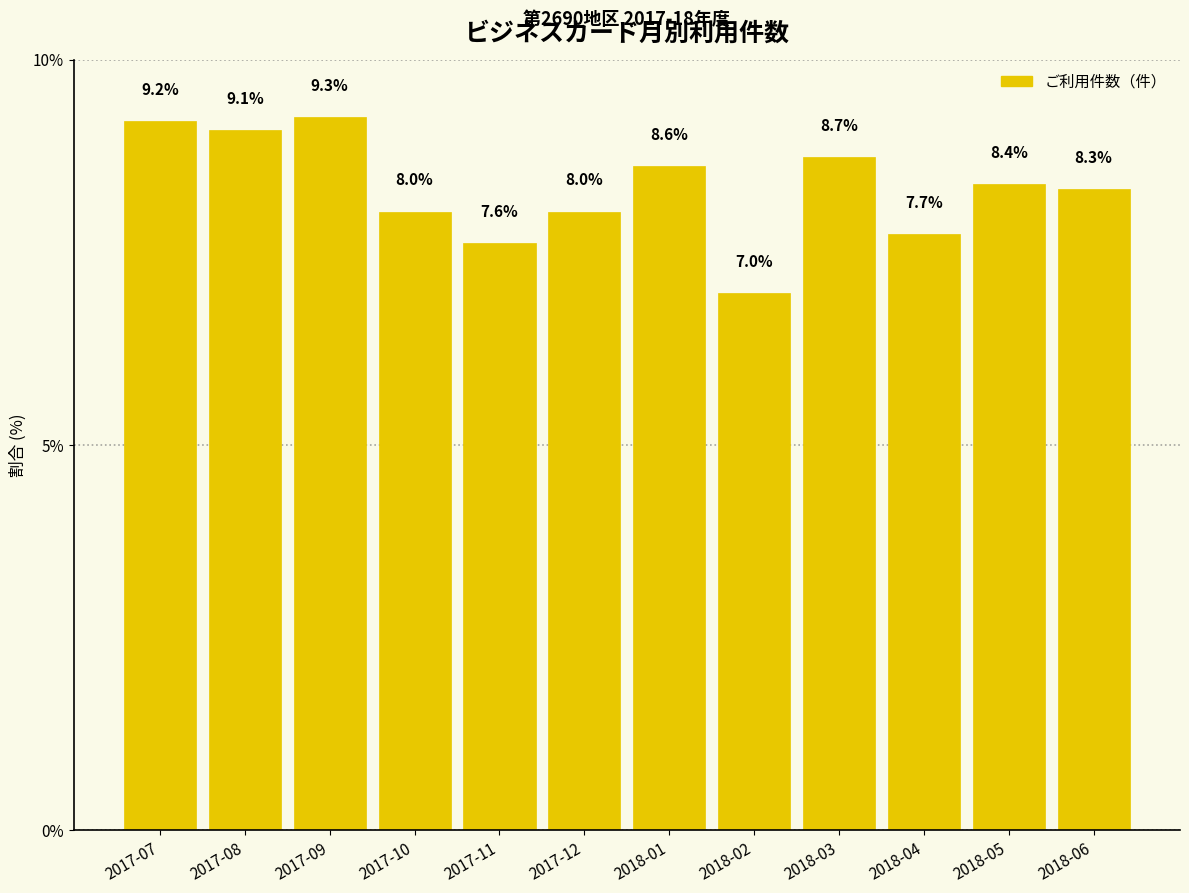

Reading right to left, transcribe all the data shown in this chart.

8.3	8.4	7.7	8.7	7.0	8.6	8.0	7.6	8.0	9.3	9.1	9.2